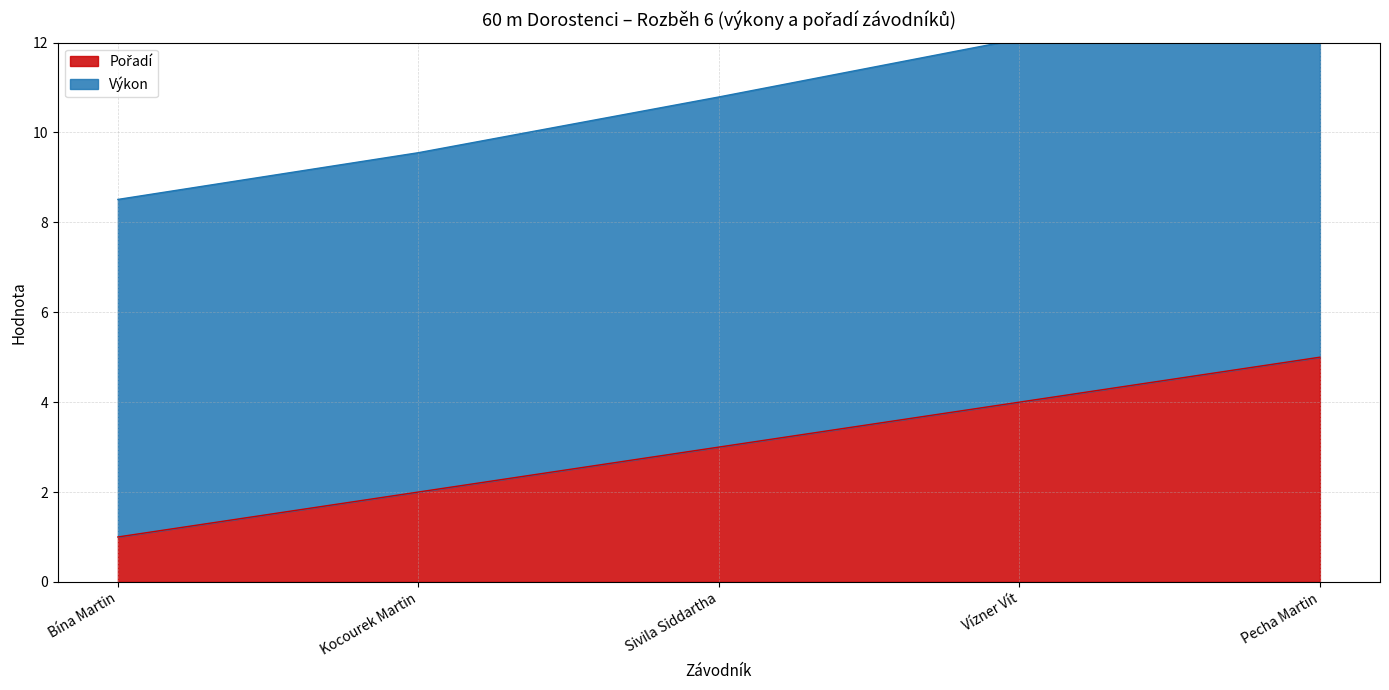

What is the total value across all series at Kocourek Martin?

11.6